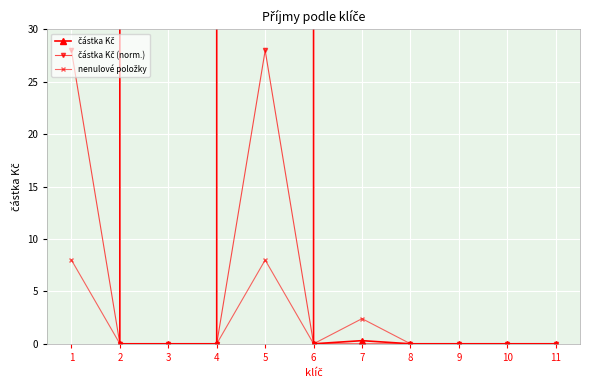

True or false: částka Kč (norm.) and nenulové položky intersect in this chart.

False